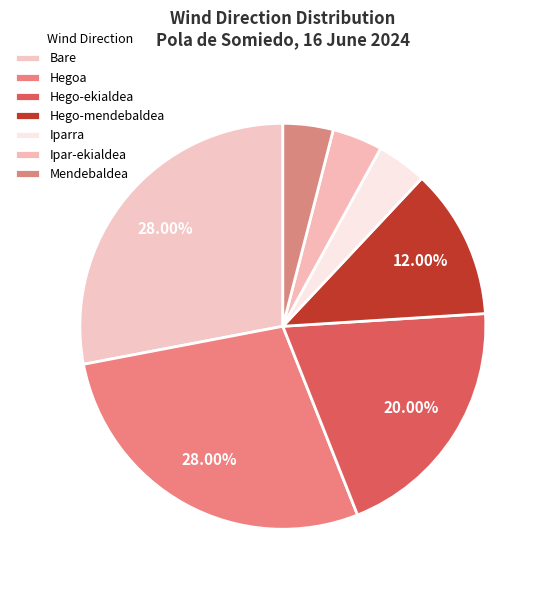

Does Bare represent more than half of the total?

No